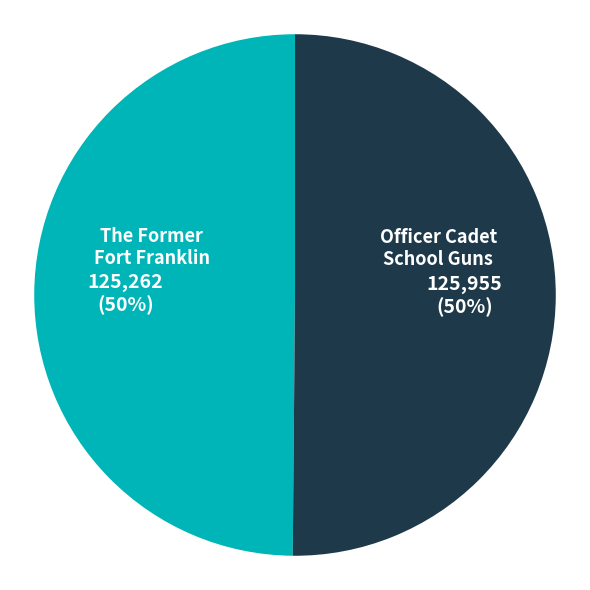

To the nearest percent, what is the average slice percentage?

50%